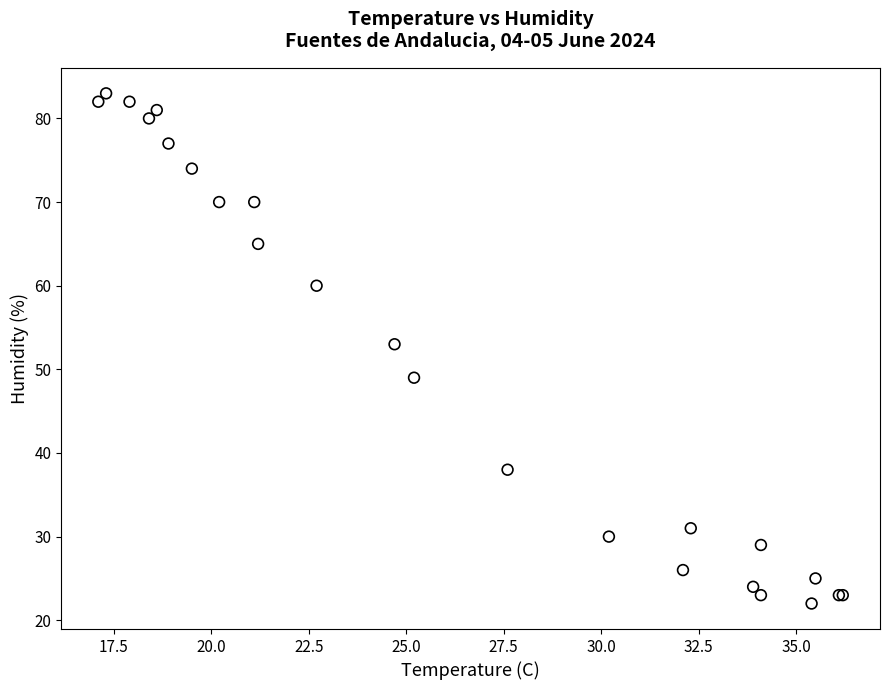

What Y value in the scatter plot is closest to 52?

53